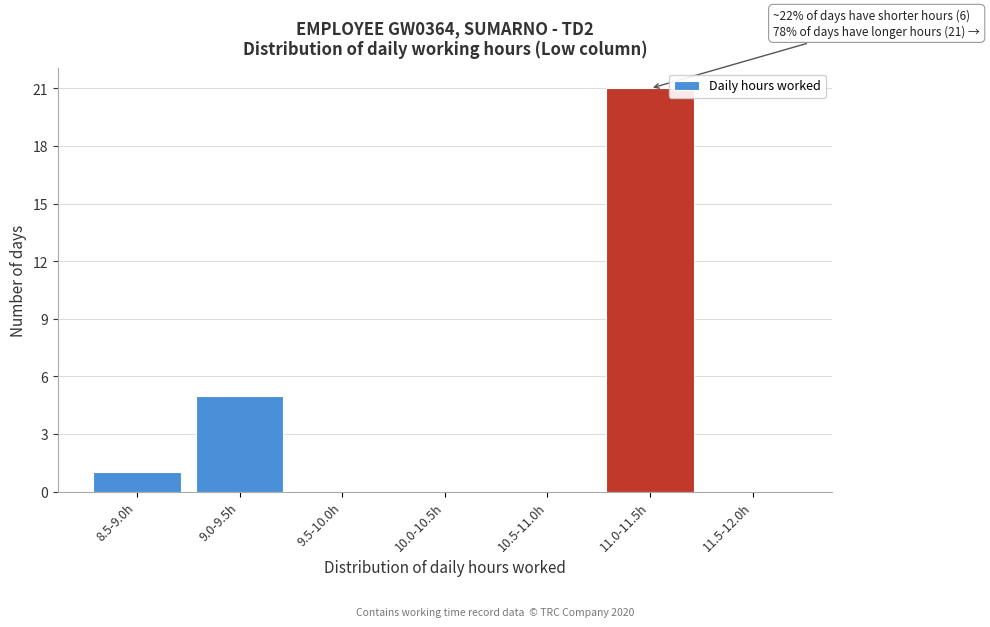

Reading left to right, extract all data points from this chart.

8.5-9.0h=1	9.0-9.5h=5	9.5-10.0h=0	10.0-10.5h=0	10.5-11.0h=0	11.0-11.5h=21	11.5-12.0h=0